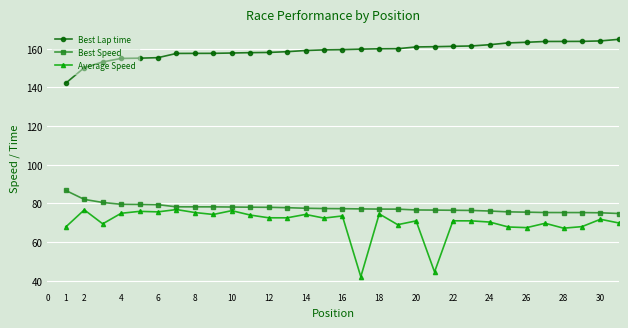

What are all the series names shown in the legend?

Best Lap time, Best Speed, Average Speed